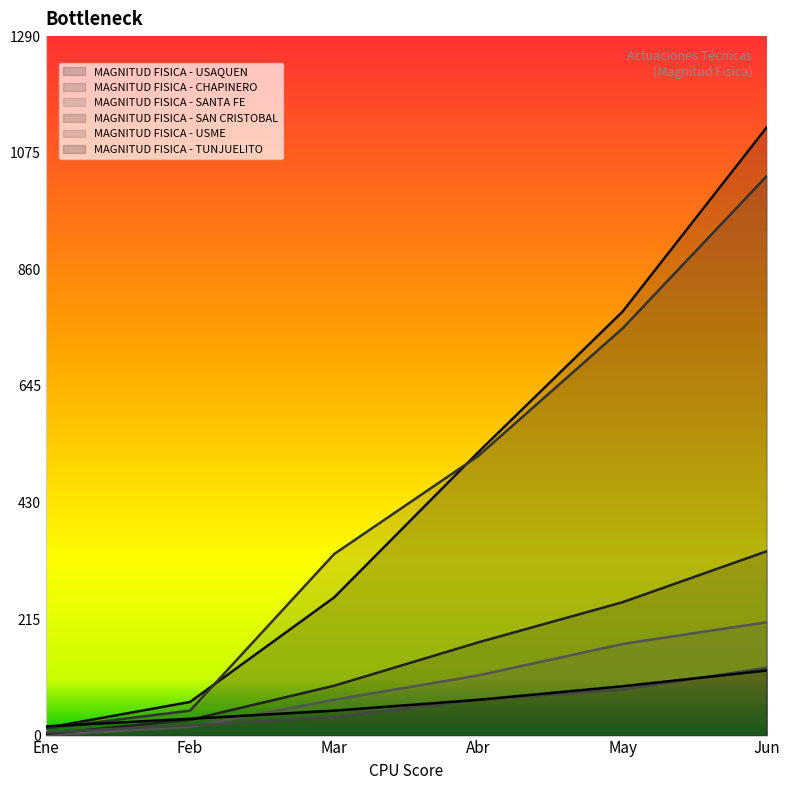

Which category has the highest value across all series?

Jun